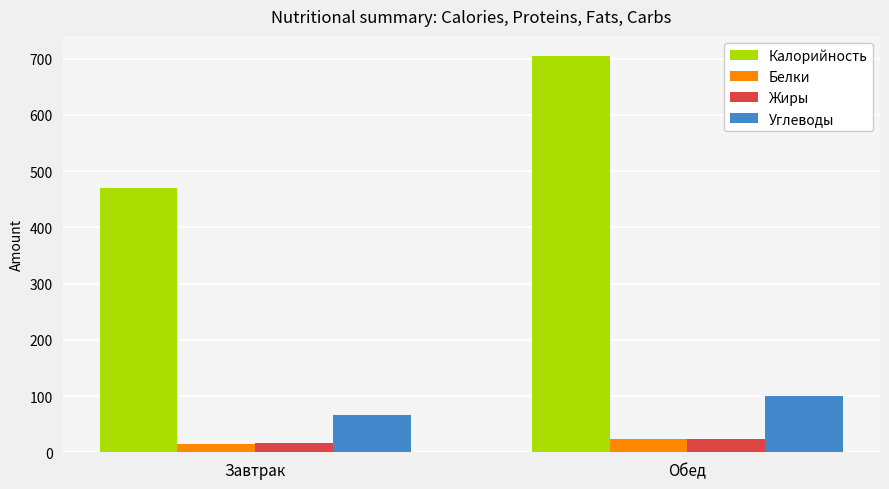

How many values in the Белки series are below 23?

1